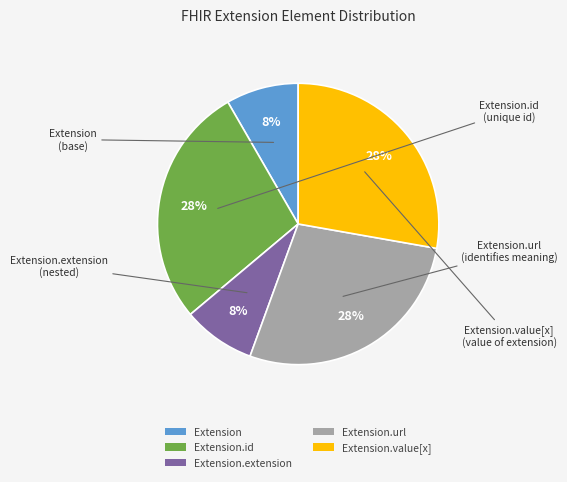

Do Extension.extension and Extension.id together represent more than half of the pie?

No